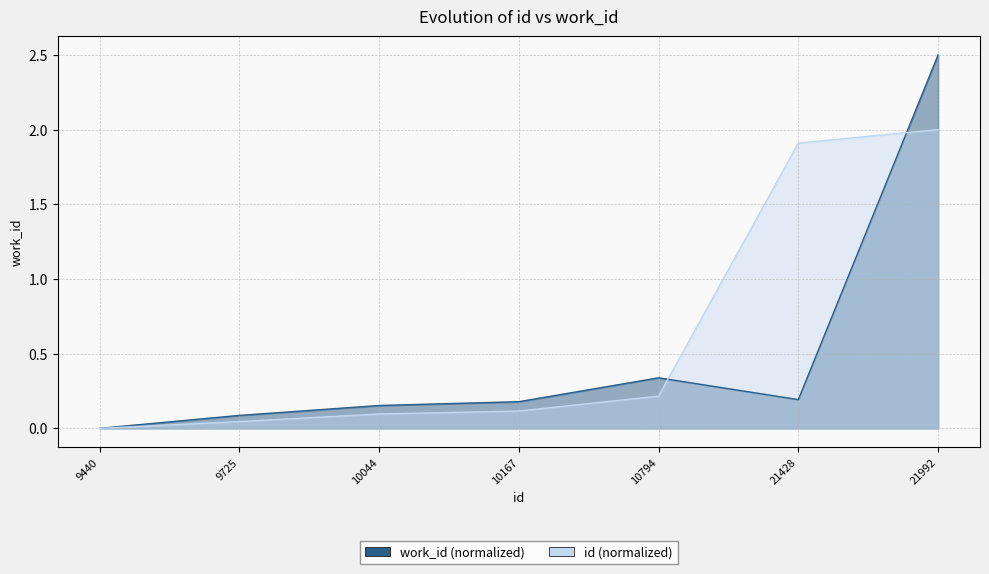

Rank the series by their maximum value, from lowest to highest.

id, work_id